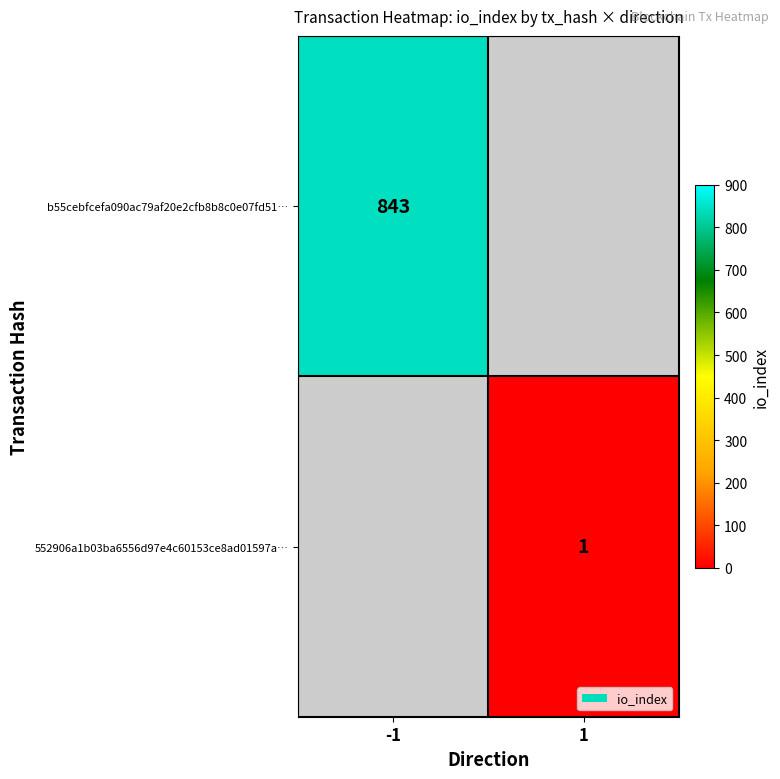

Is it true that 552906a1b03ba6556d97e4c60153ce8ad01597a… equals 1 at 1?

True